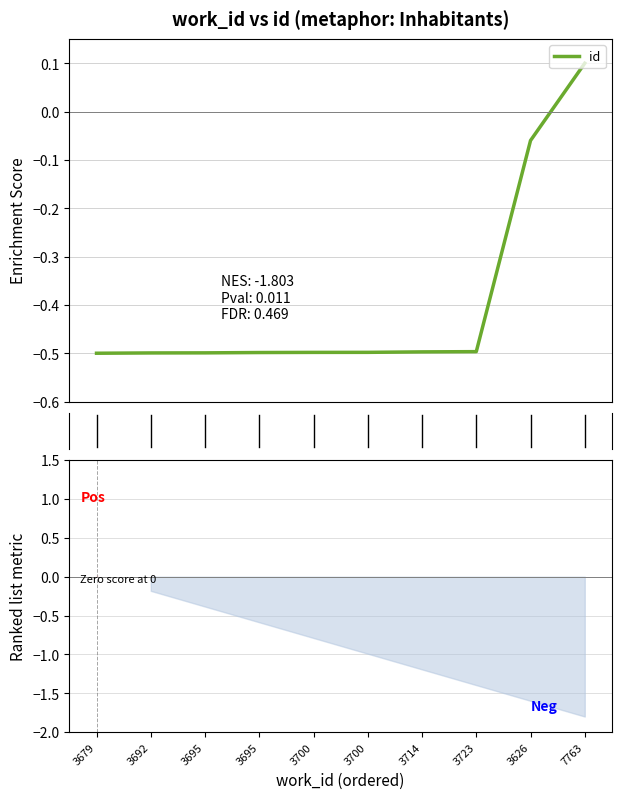

The chart shows a value of -0.2 at 3700. True or false?

False